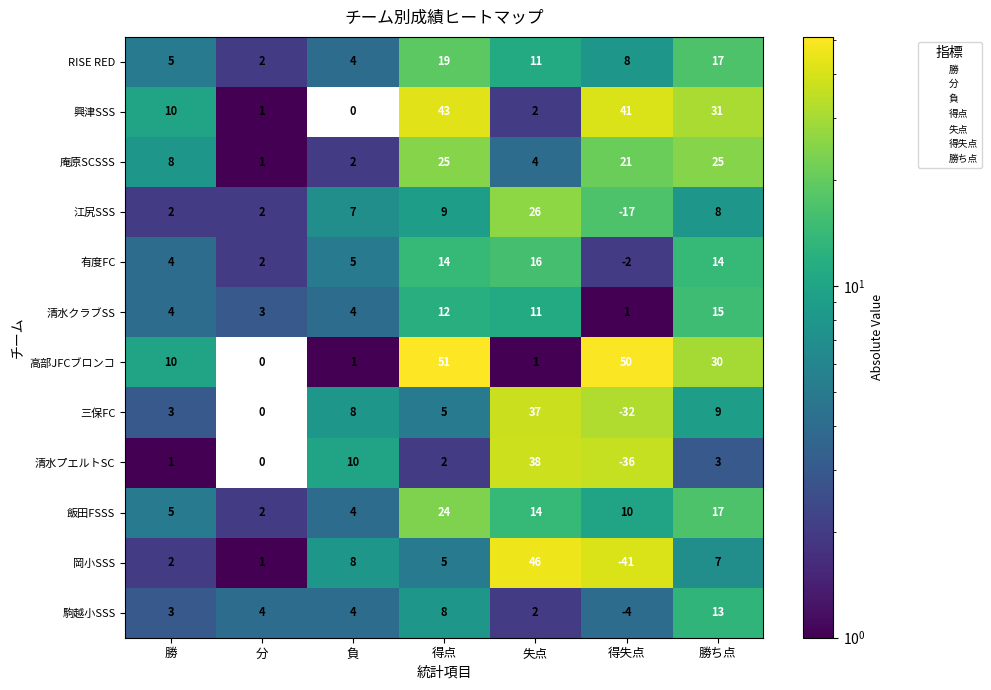

What is the approximate value of 有度FC at 負?

5